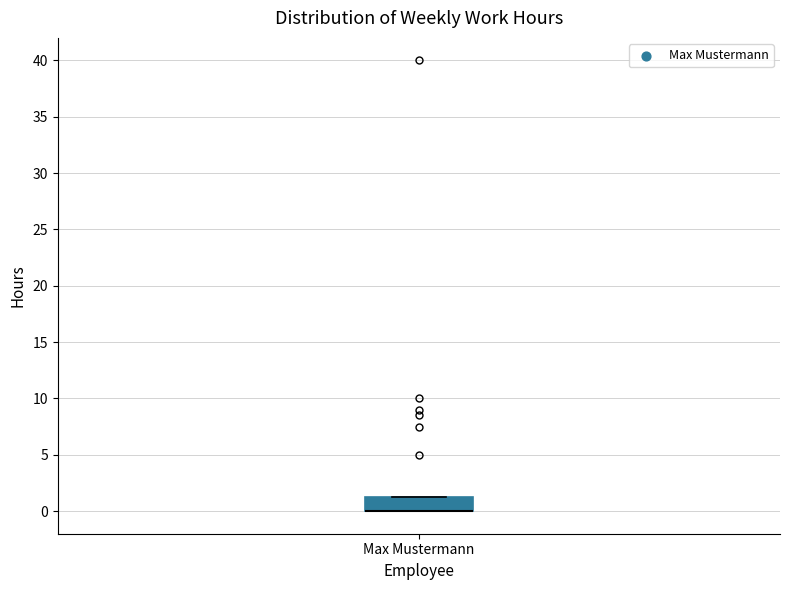

Transcribe this box plot: give where the median line is, the range the box spans, and where the two whiskers end, as read against the y-axis. The values are not printed on the chart, so give them approximately, as read against the axis.

median 0.0 (drawn on the box's lower edge), box 0.0 to 1.5, whiskers 0.0 to 1.5